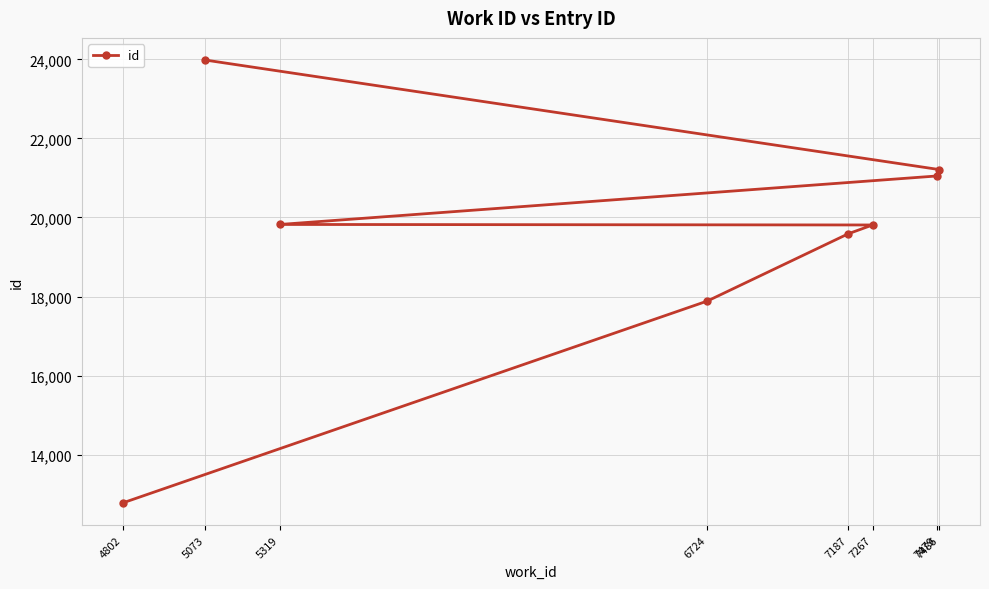

What is the maximum value shown in the chart?

23983